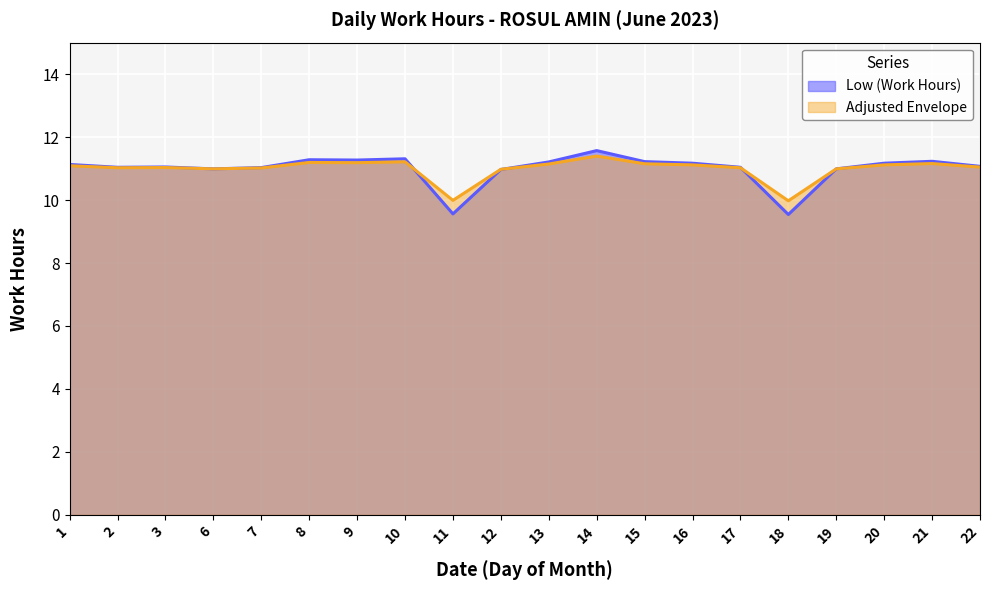

List the labels in order of value, smallest first.

18, 11, 12, 6, 19, 7, 2, 17, 3, 22, 1, 16, 20, 13, 15, 21, 9, 8, 10, 14